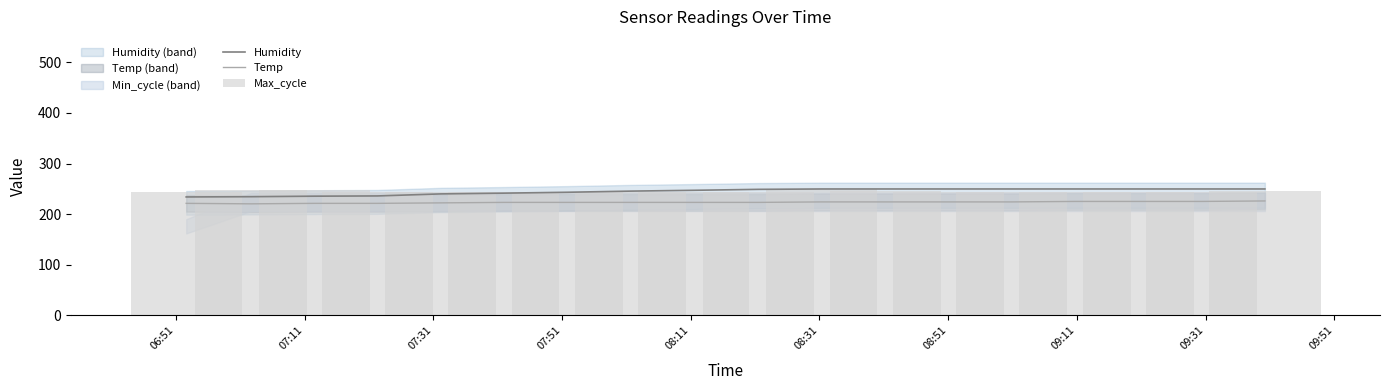

What is the minimum value for Temp?

220.4